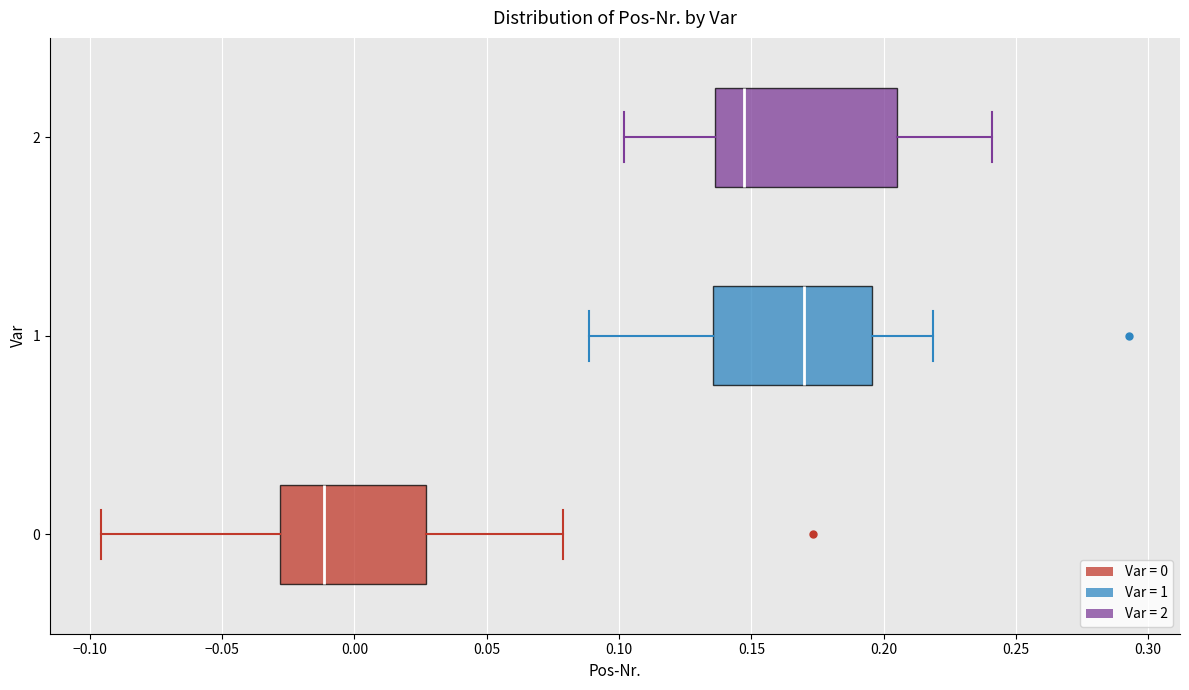

Which box is the widest, from its left edge to its right edge?

2